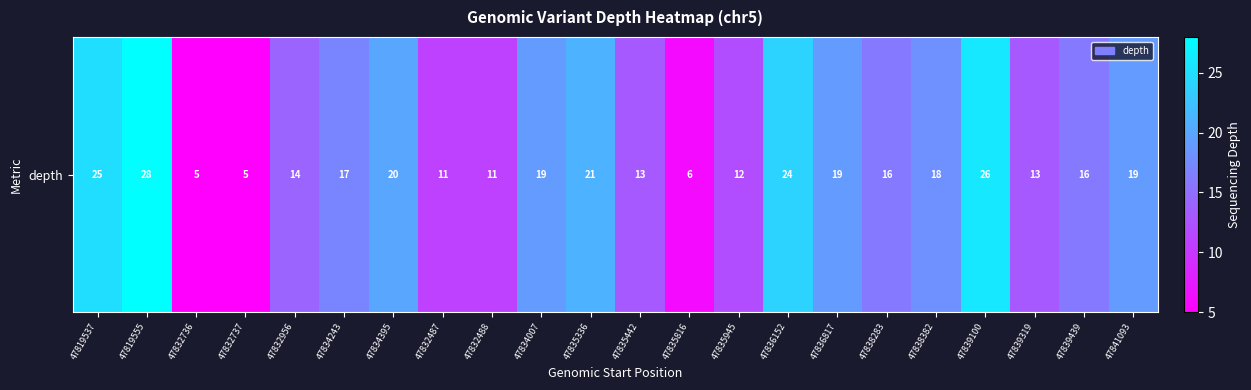

What is the difference between the maximum and second lowest values?

23